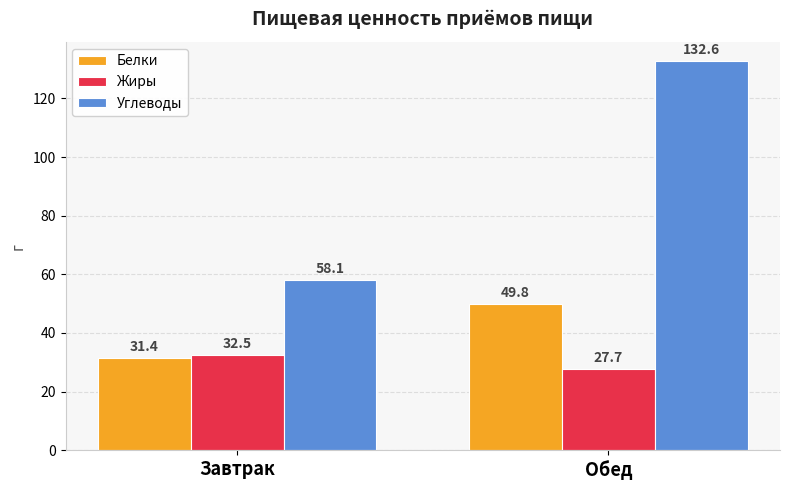

What is the minimum value for Углеводы?

58.1